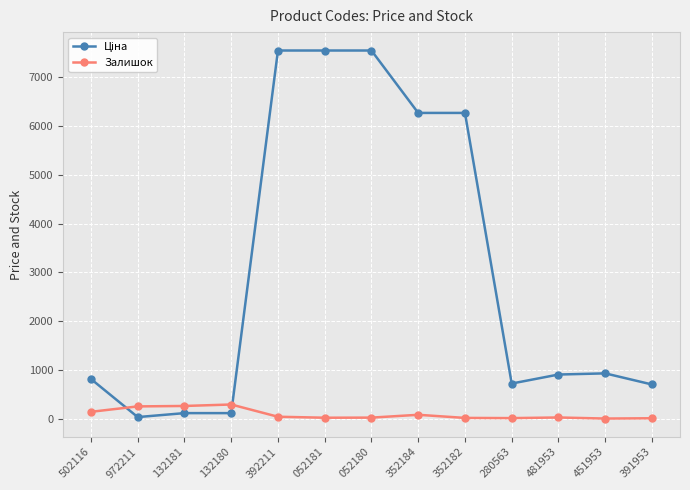

True or false: Залишок has more than 2 interior local peaks.

True